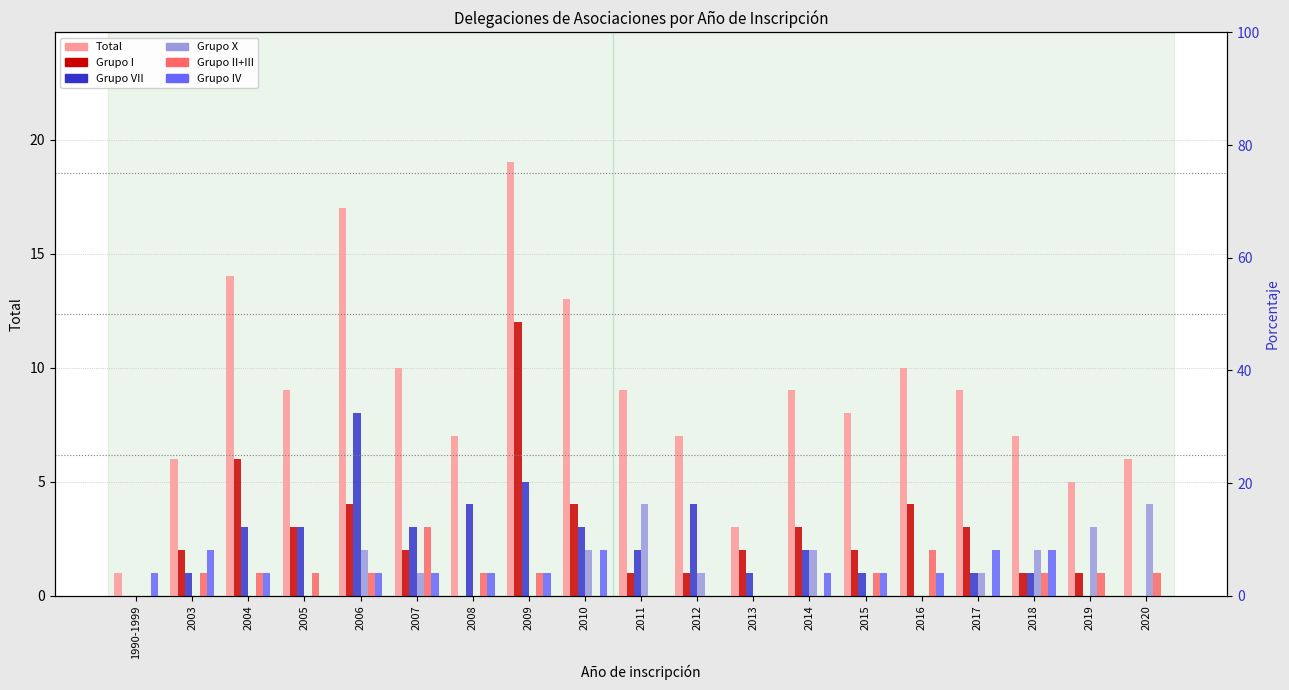

The value of Grupo X at 2015 is 0. True or false?

True